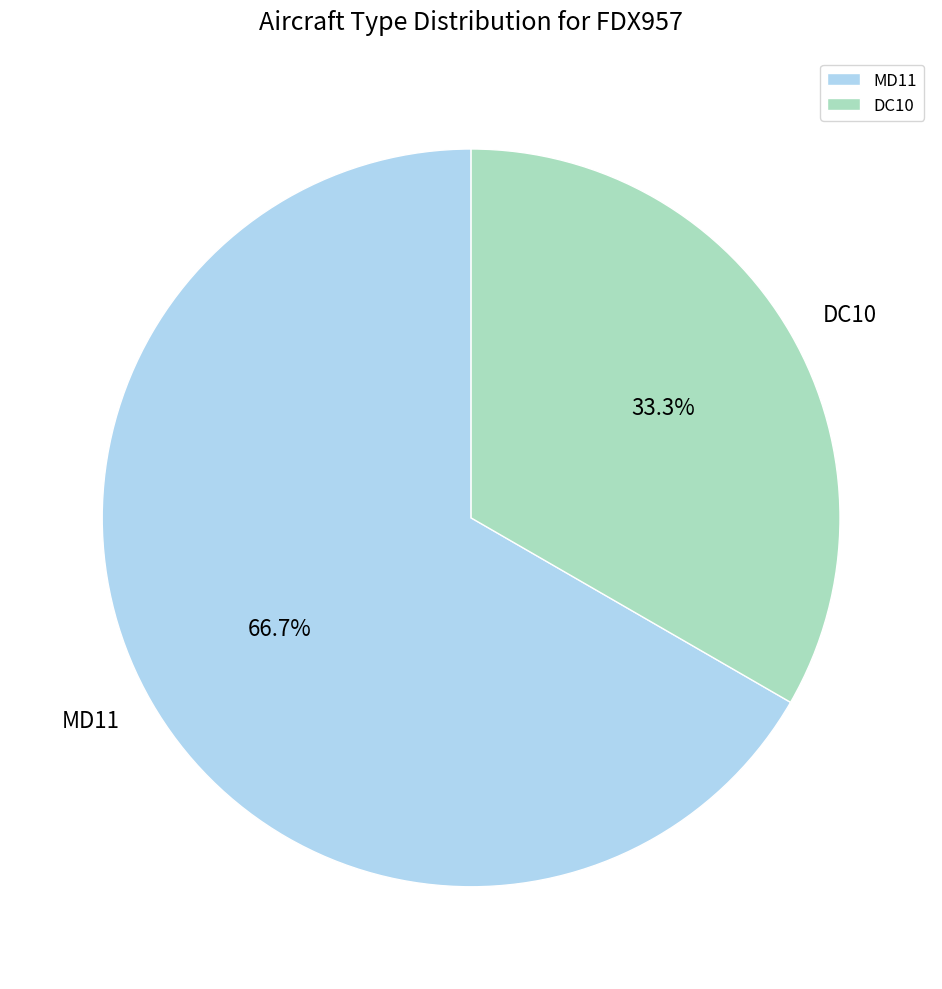

To the nearest percent, what portion does MD11 represent?

67%